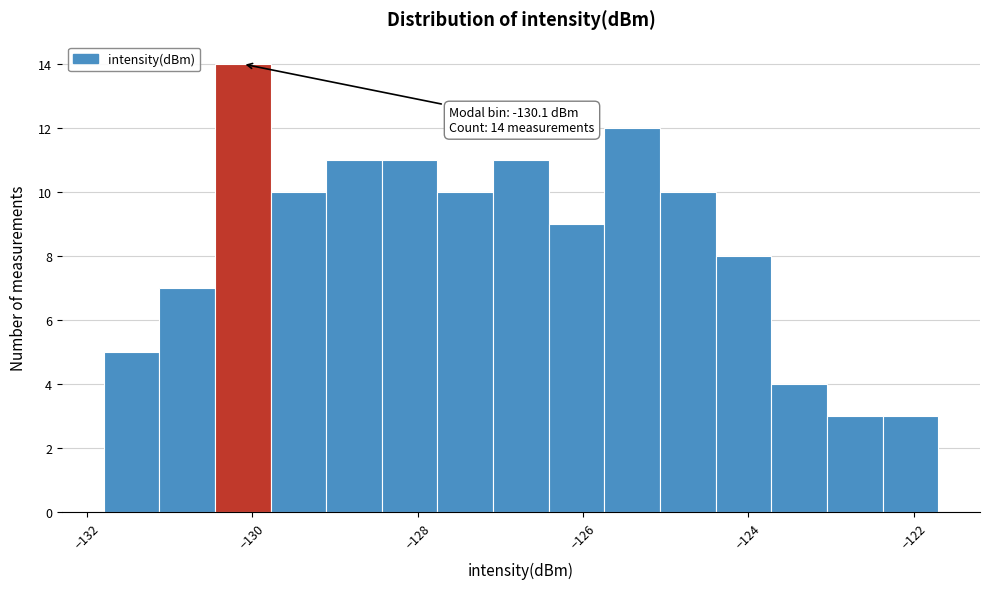

Read against the x-axis, roughly where is the centre of the tallest bar?

-130.2